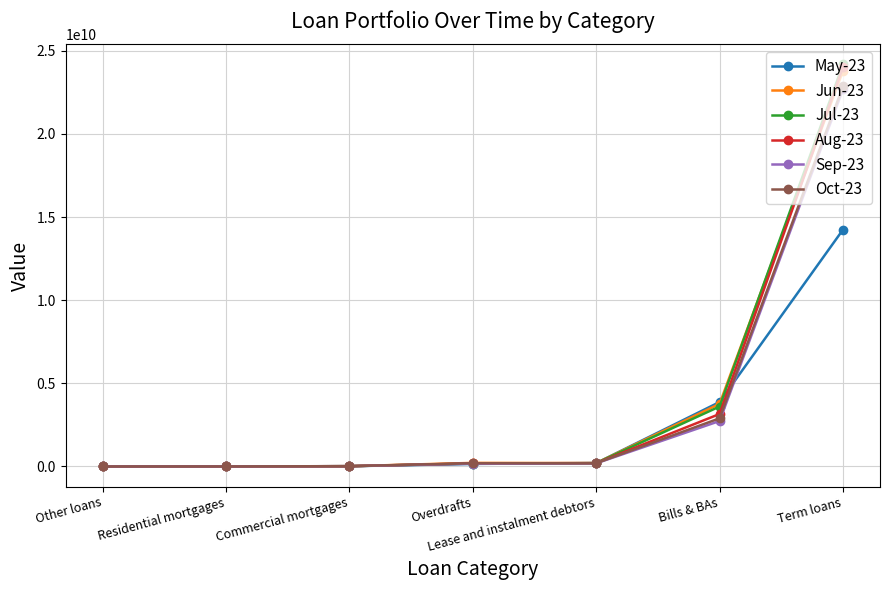

Count the number of categories in the chart.

7